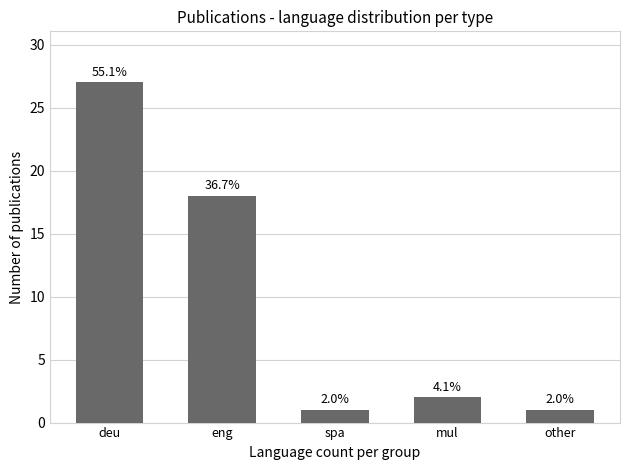

The value at mul is 1. True or false?

False